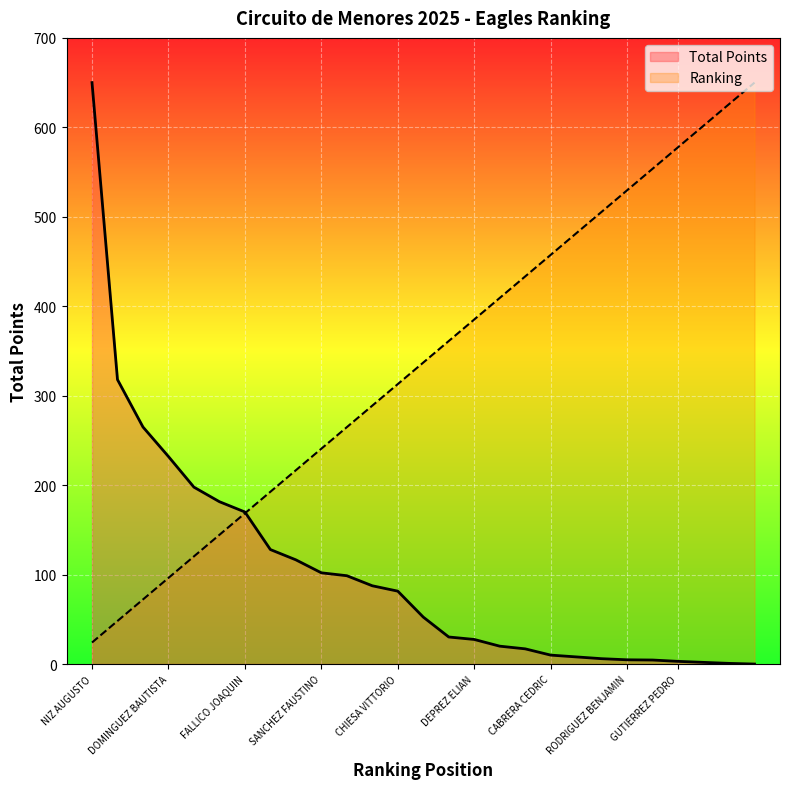

List the series in order of their overall mean, lowest first.

Total Points, Ranking Position